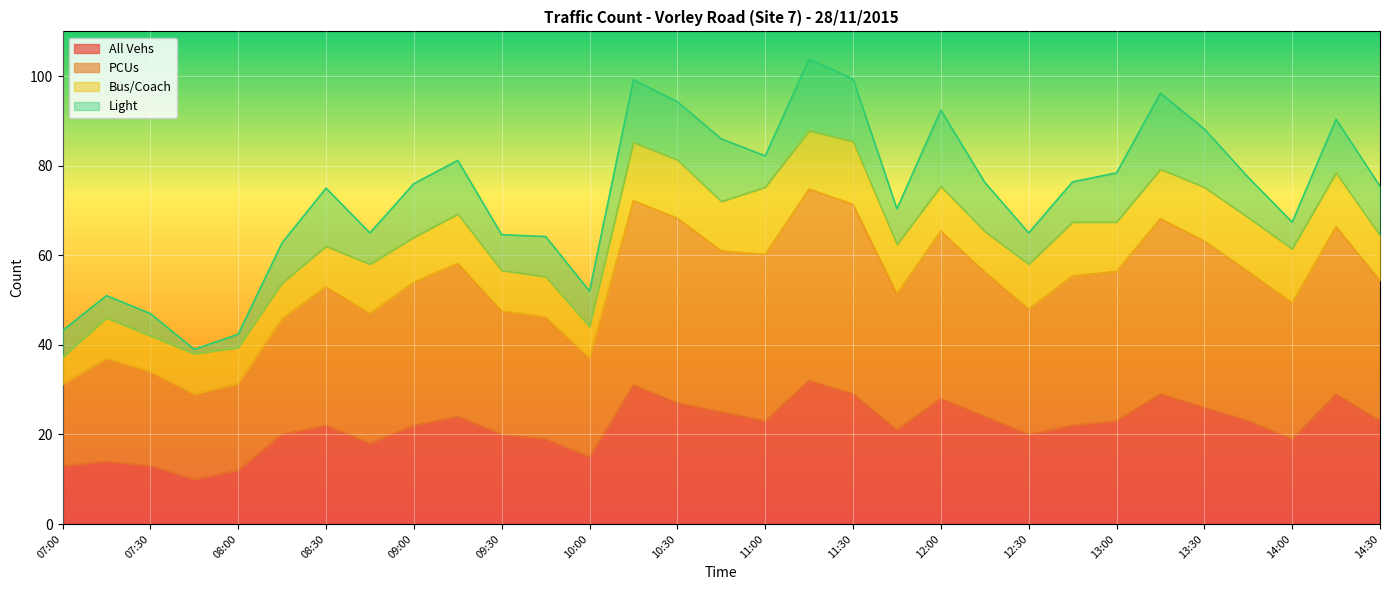

Between 12:15 and 10:45, which is larger?

10:45